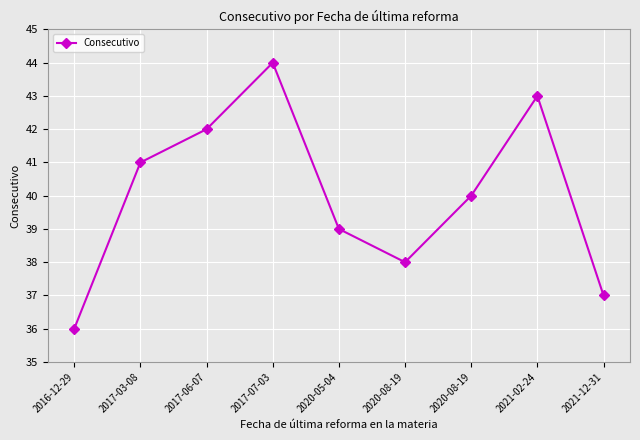

At which label is the value closest to 40?

2020-08-19